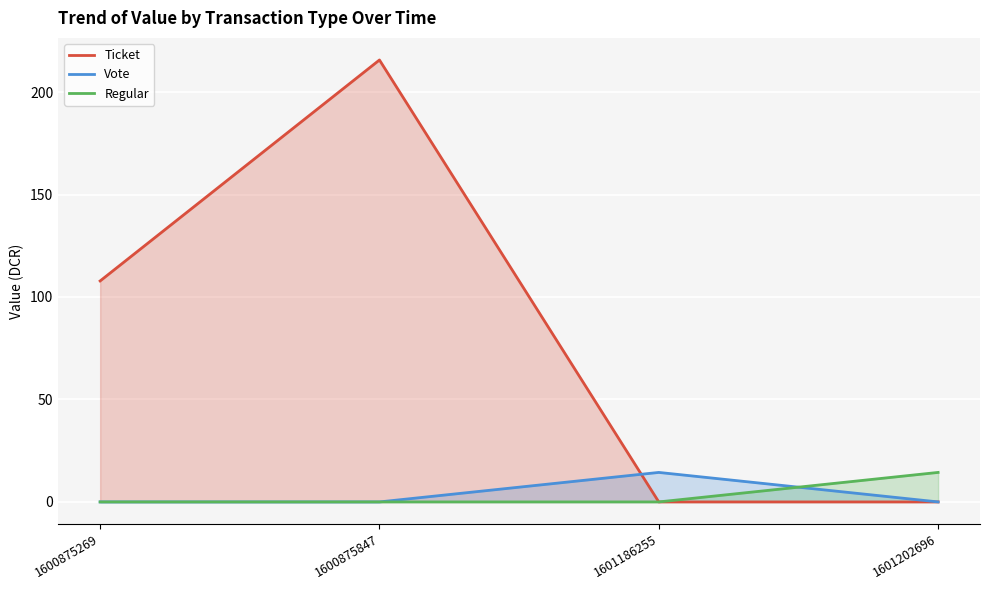

List the labels in order of Vote value, smallest first.

1600875269, 1600875847, 1601202696, 1601186255